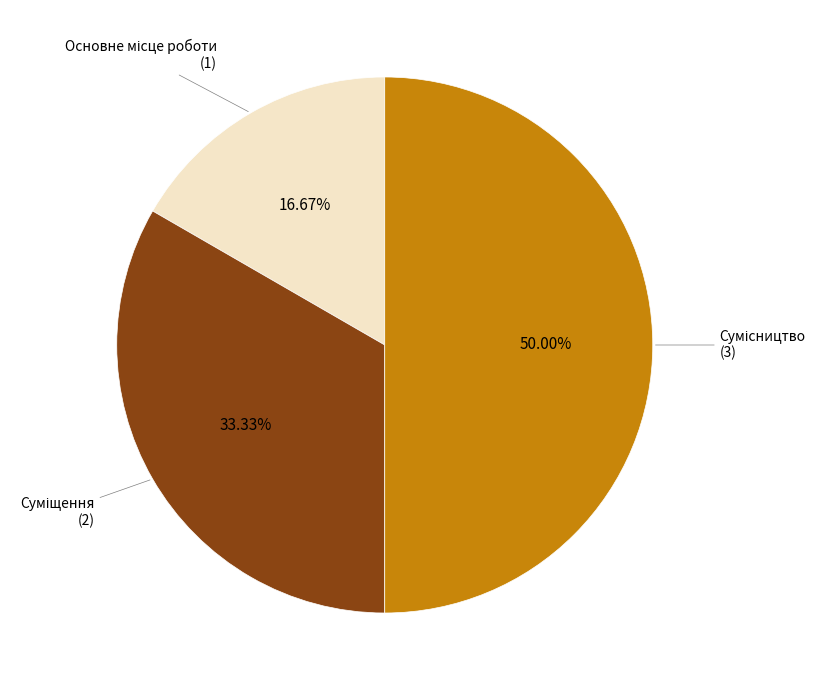

To the nearest percent, what portion does Суміщення represent?

33%